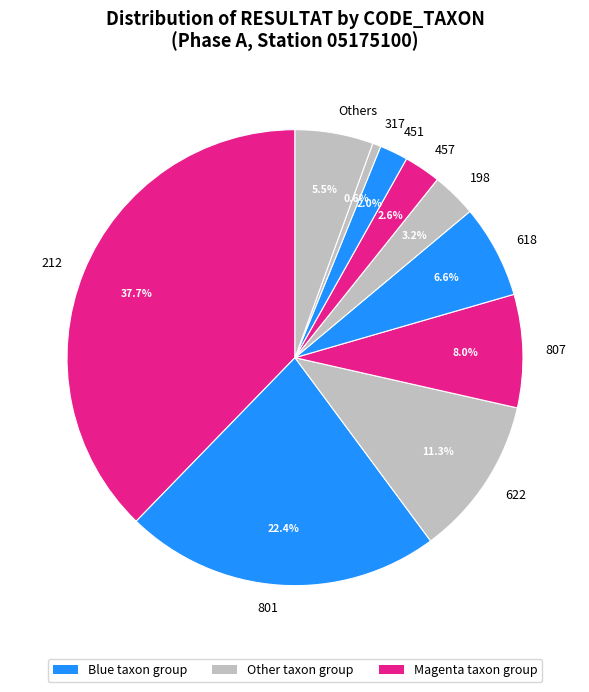

Does any single category account for the majority?

No